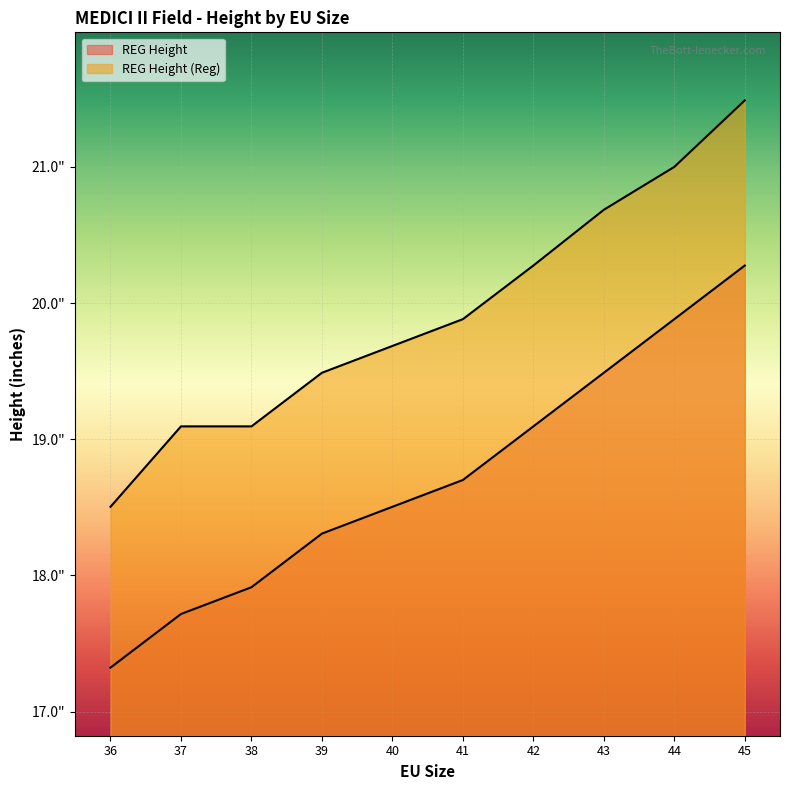

What is the maximum value shown in the chart?

21.5